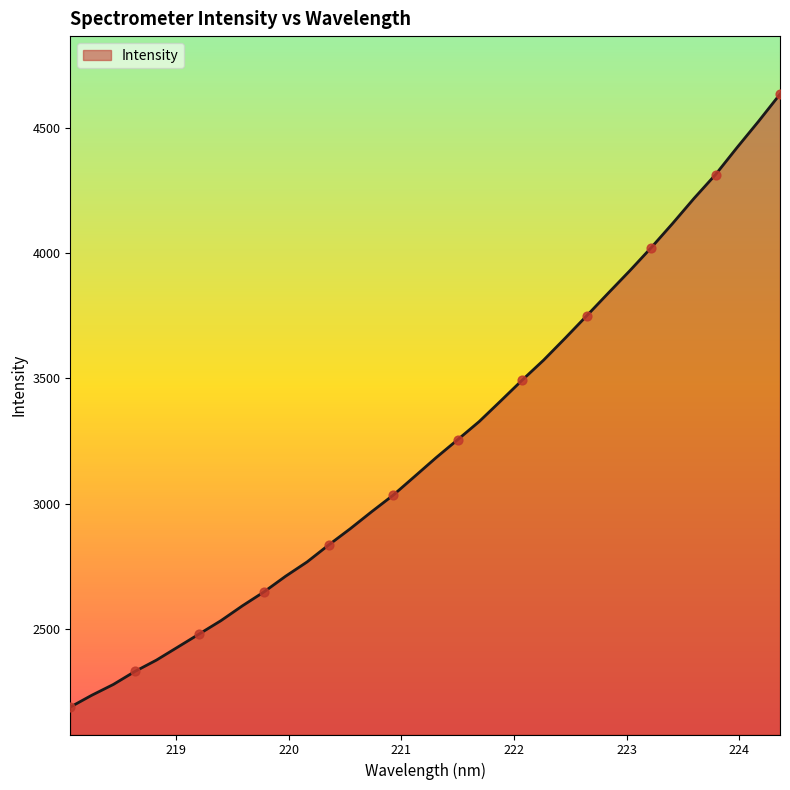

What is the maximum value shown in the chart?

4633.7